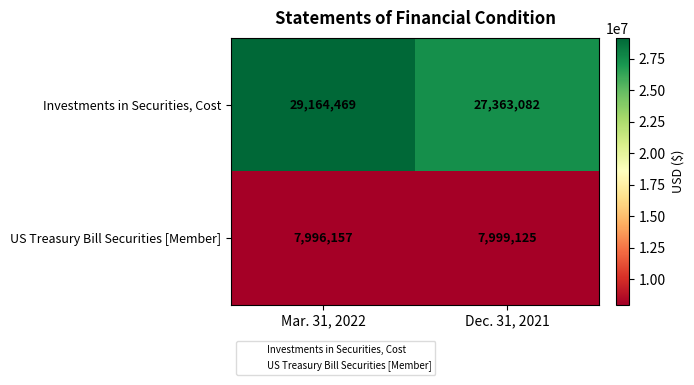

Reading left to right, list all the values displayed in this chart.

Investments in Securities, Cost: 29164469	27363082
US Treasury Bill Securities [Member]: 7996157	7999125